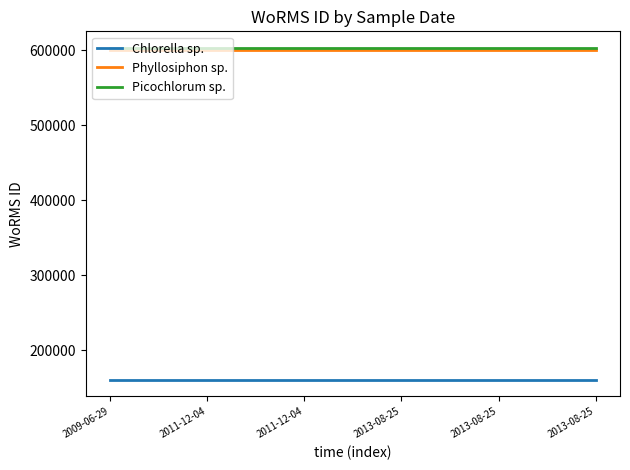

True or false: Chlorella sp. and Phyllosiphon sp. intersect in this chart.

False